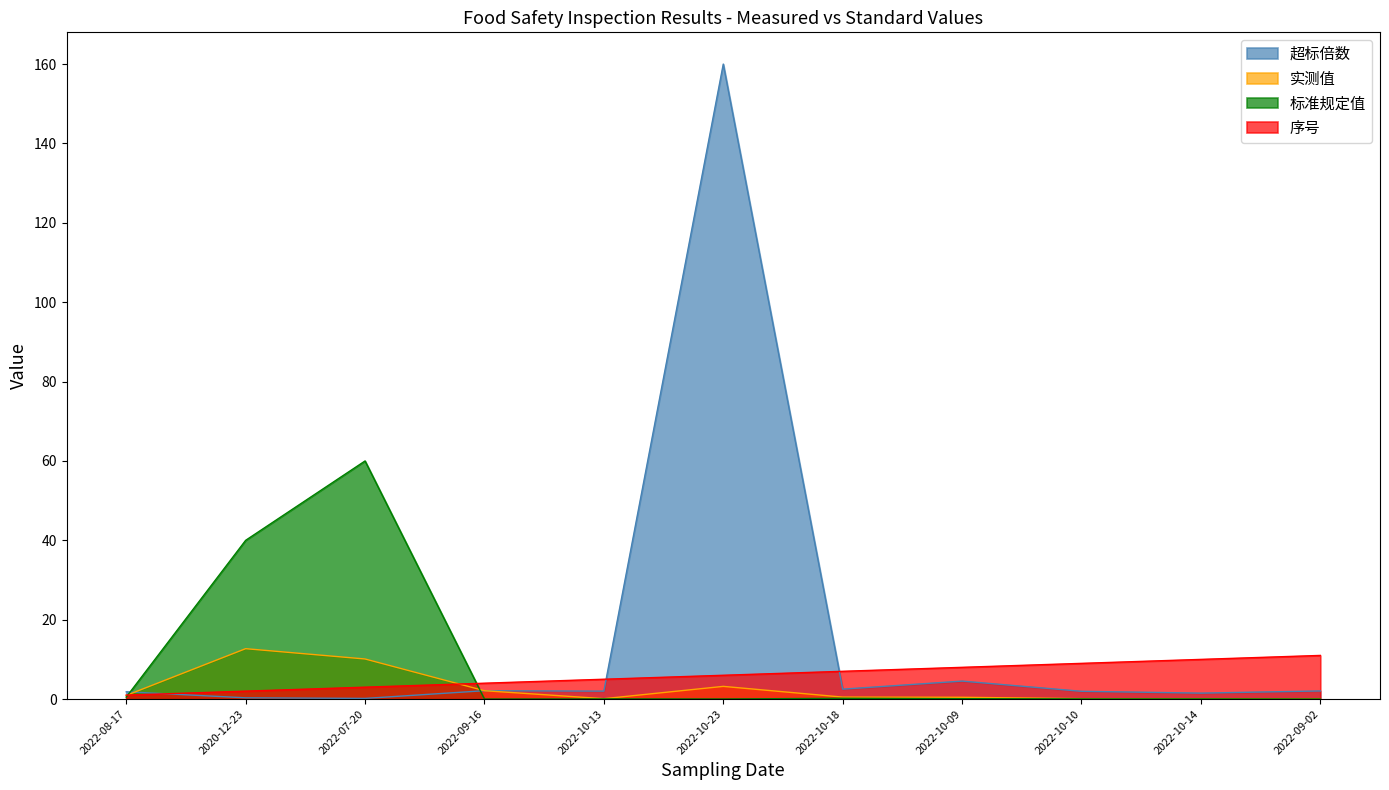

What is the label of the 7th point from the left?

2022-10-18